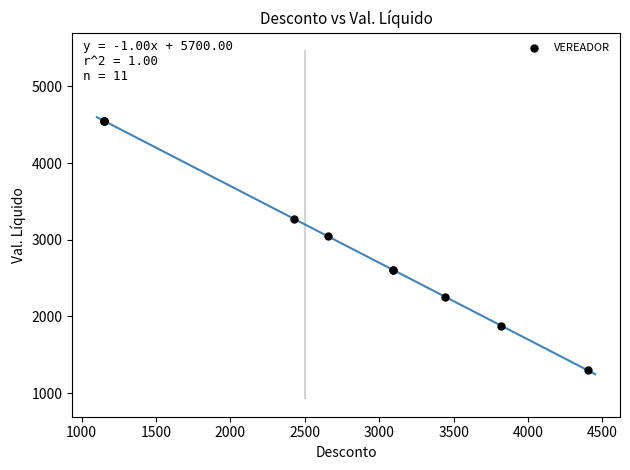

What Y value in the scatter plot is closest to 2923?

3042.9